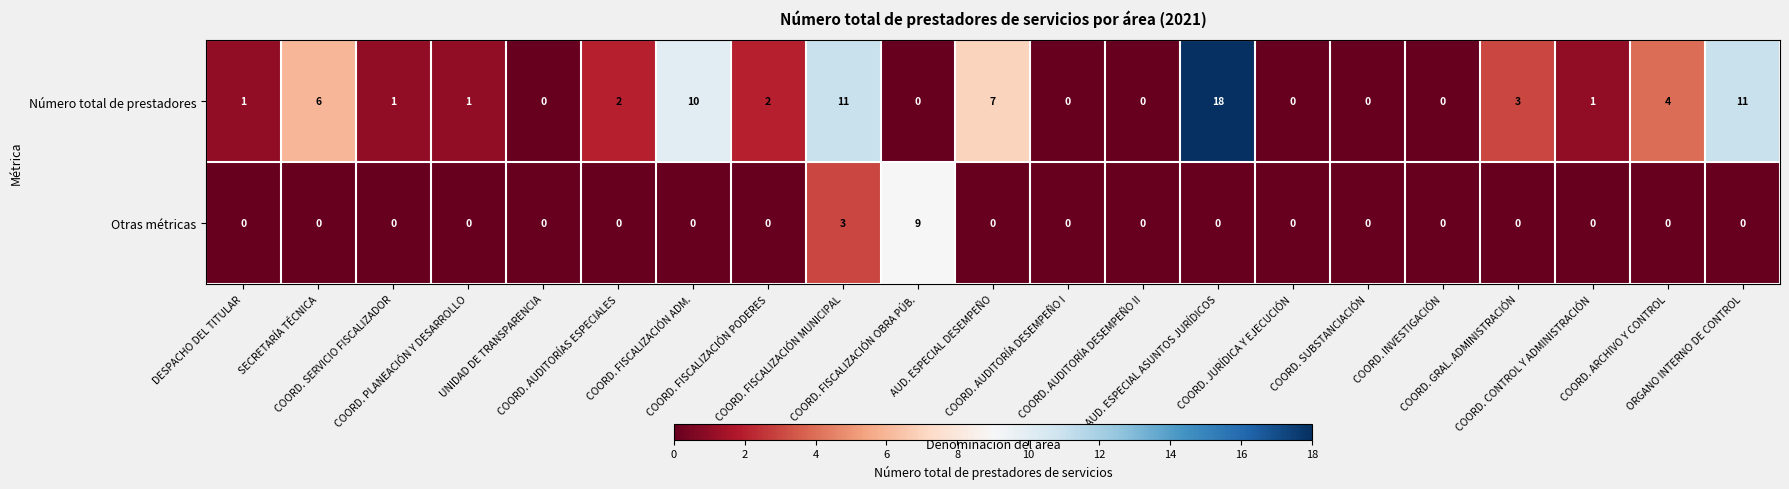

What is the sum of all Número total de prestadores values?

78